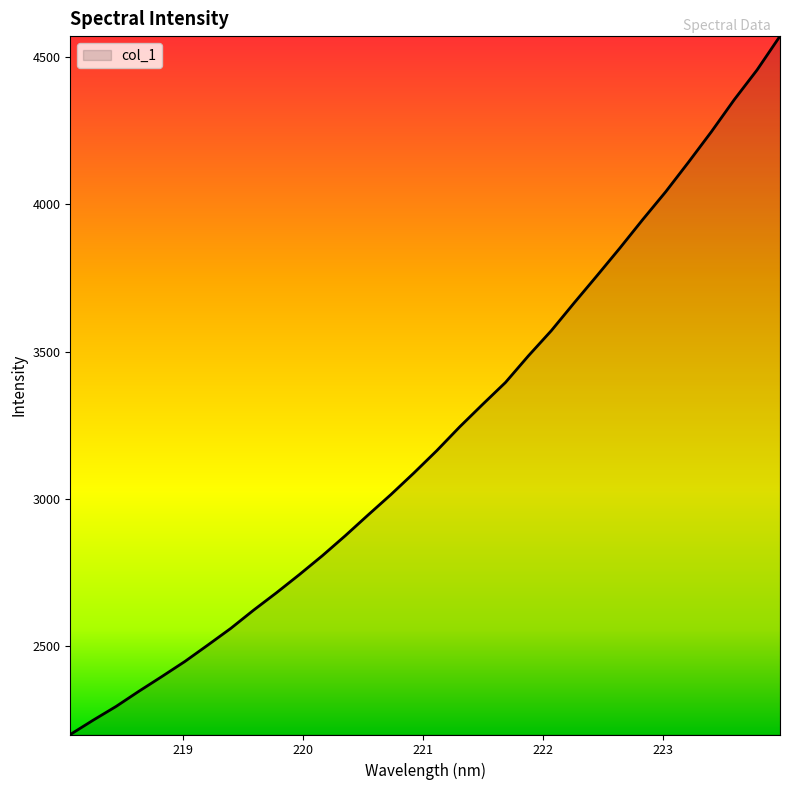

What is the minimum value shown in the chart?

2201.0